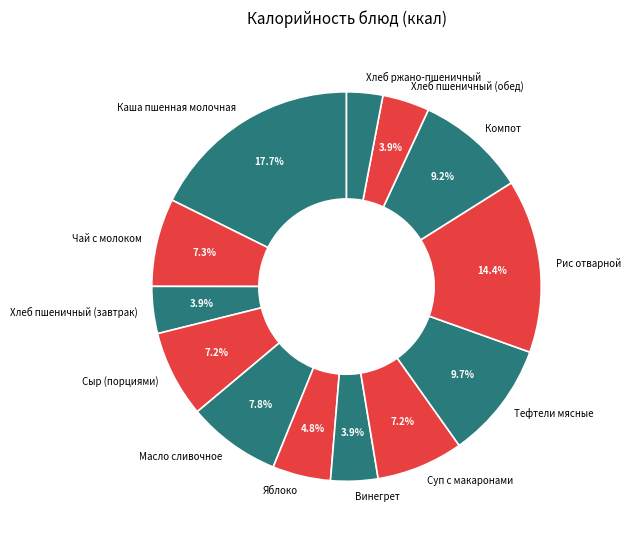

Is it true that Рис отварной is 14% of the pie?

True